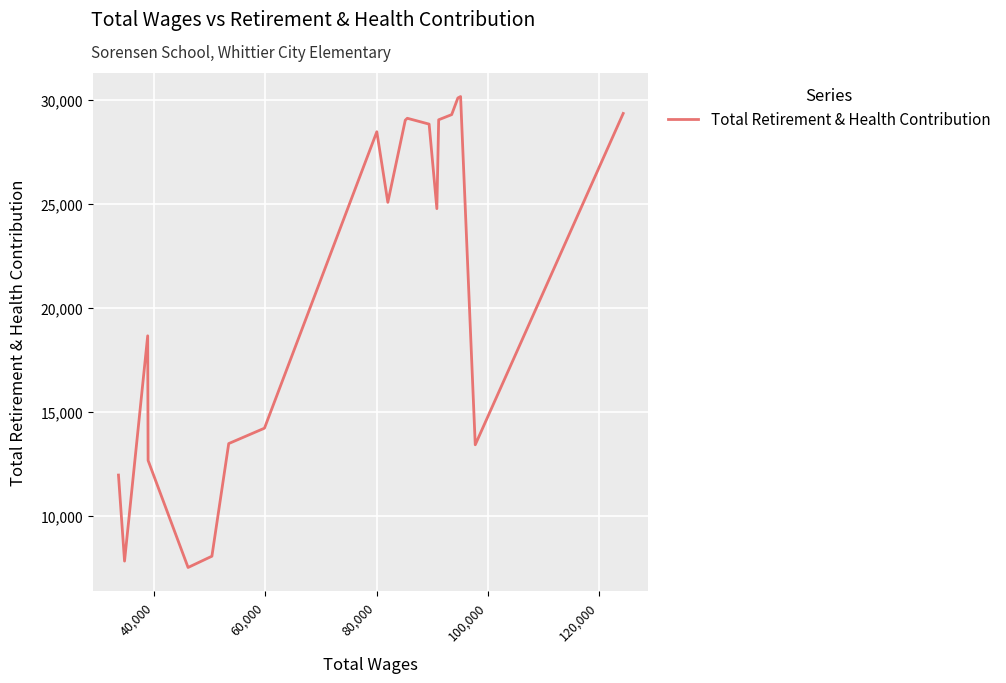

What is the maximum value shown in the chart?

30172